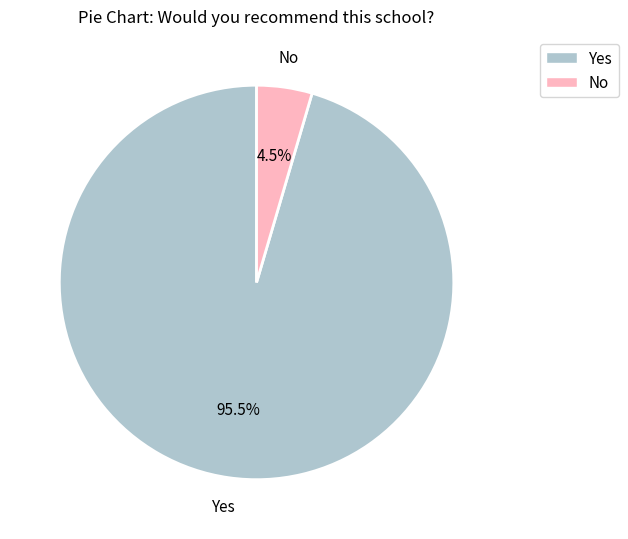

Does any single category account for the majority?

Yes